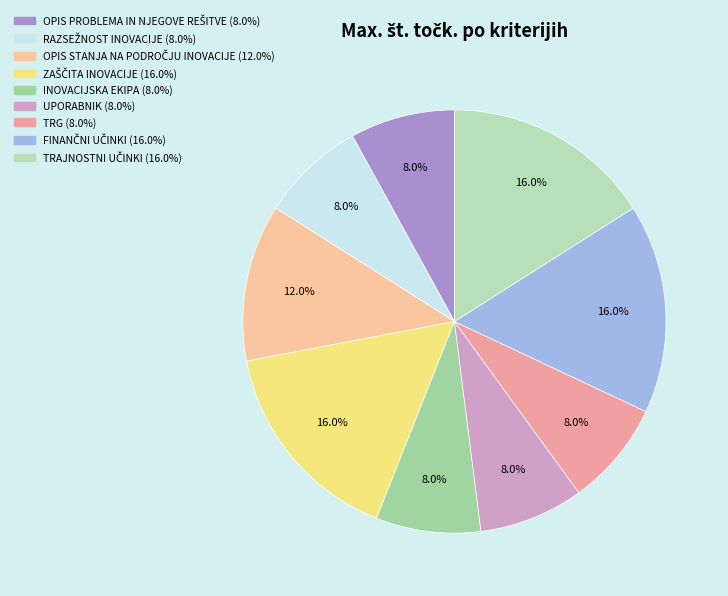

To the nearest percent, what is the average slice percentage?

11%